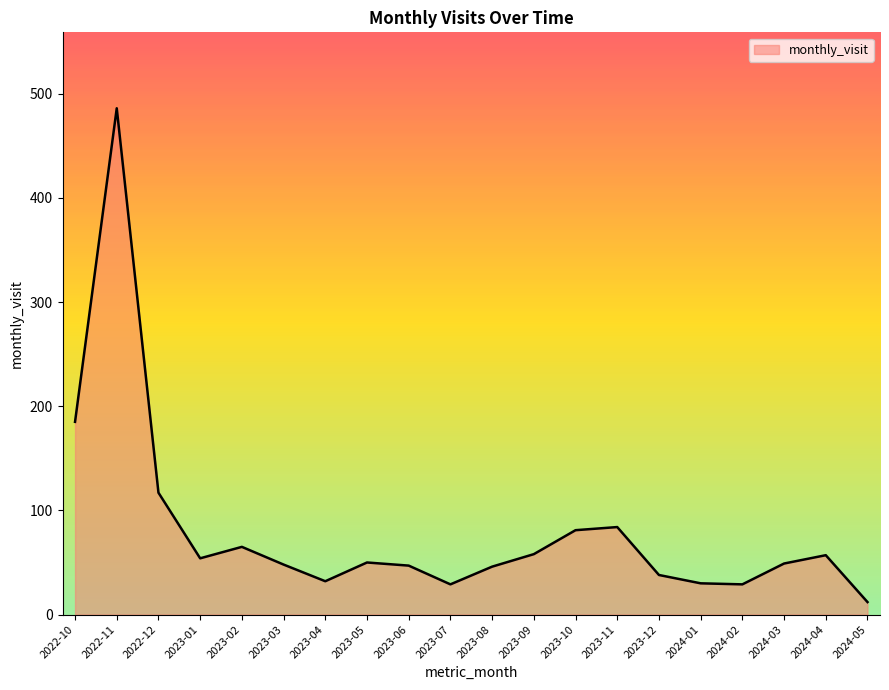

At which label is the value closest to 249?

2022-10